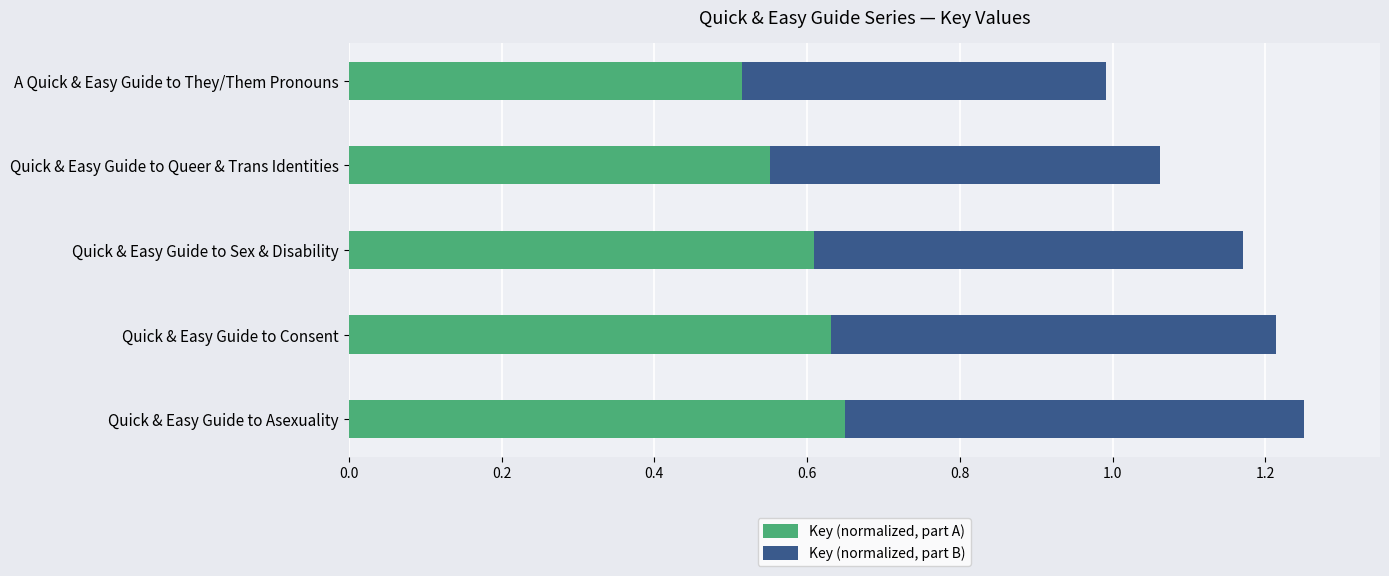

What is the total value across all series at Quick & Easy Guide to Consent?

1.2